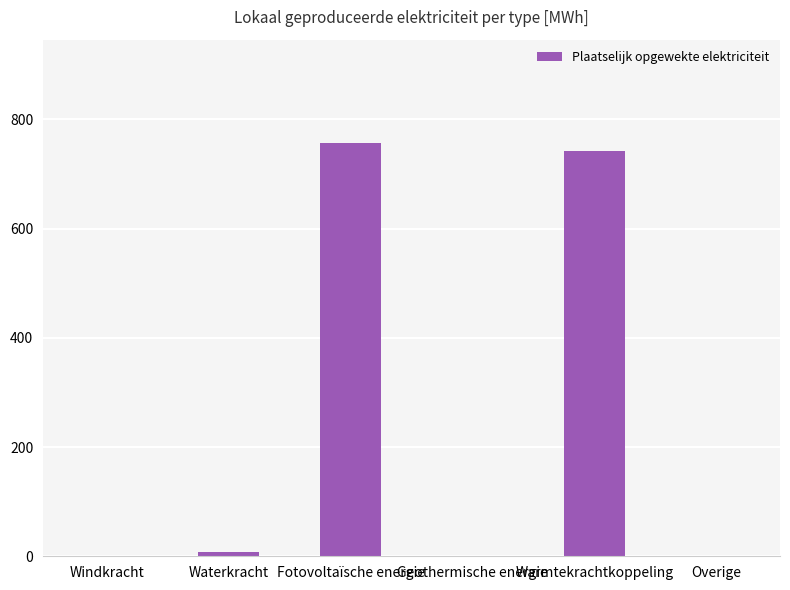

What is the maximum value shown in the chart?

756.8